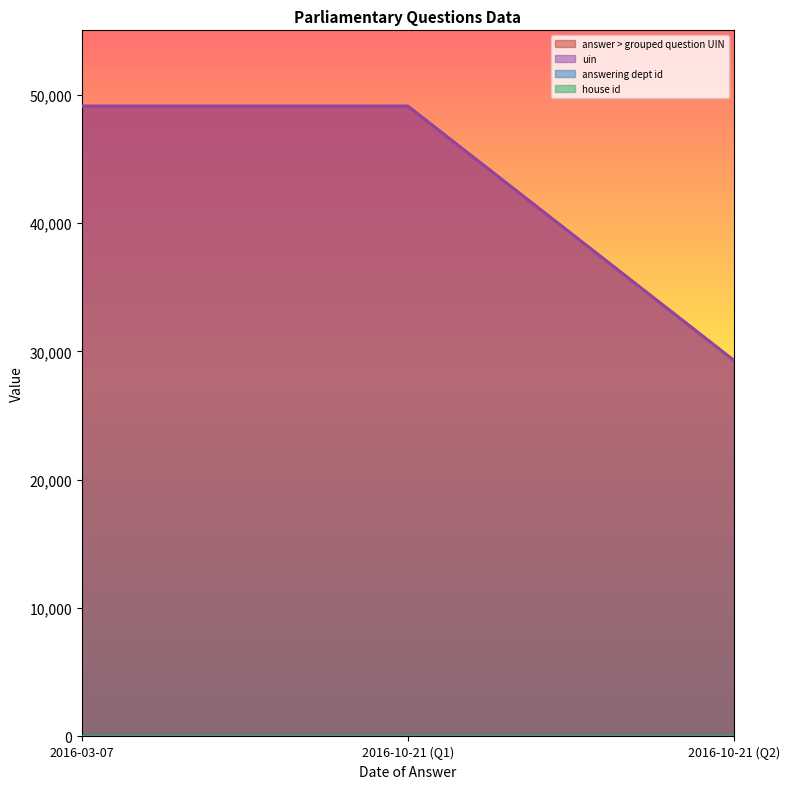

Reading right to left, list all the values displayed in this chart.

answer > grouped question UIN: 29299	49093	49102
uin: 29298	49102	49093